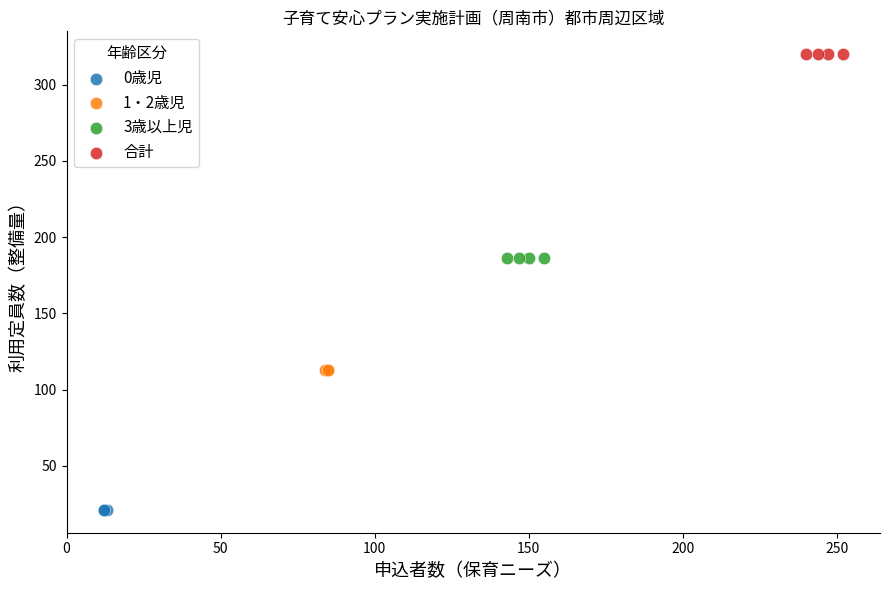

Which series reaches the minimum Y coordinate?

0歳児